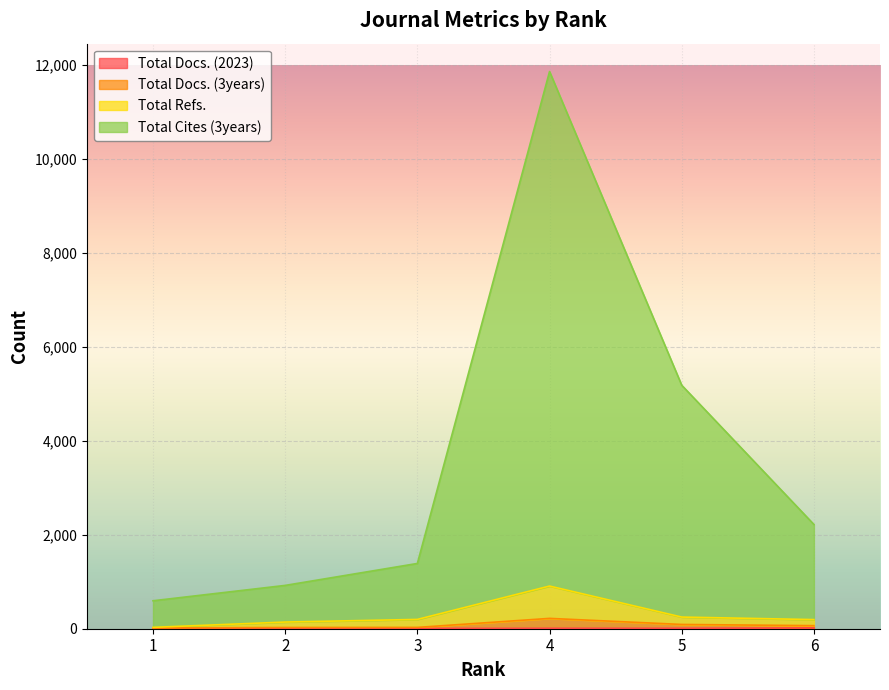

Where is Total Cites (3years) nearest to the value 6227?

5